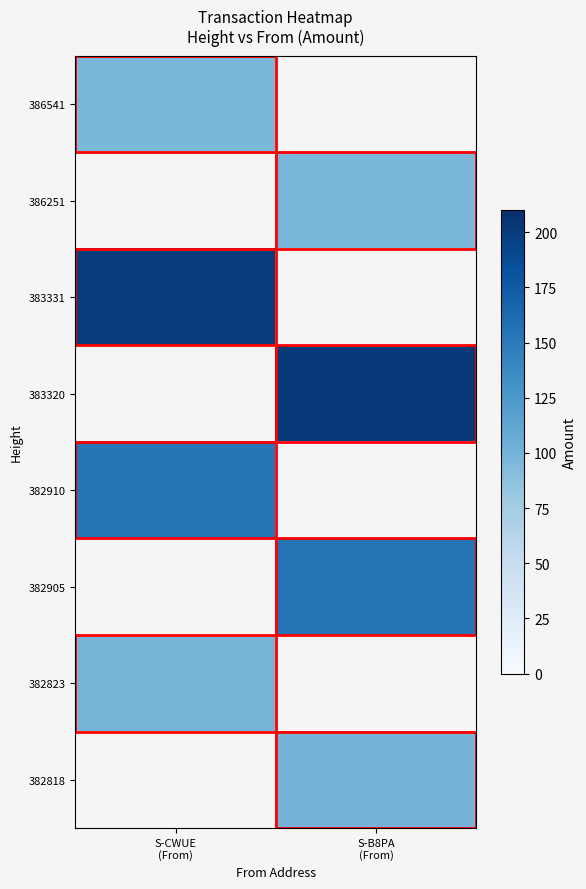

What is the minimum value shown in the chart?

96.0